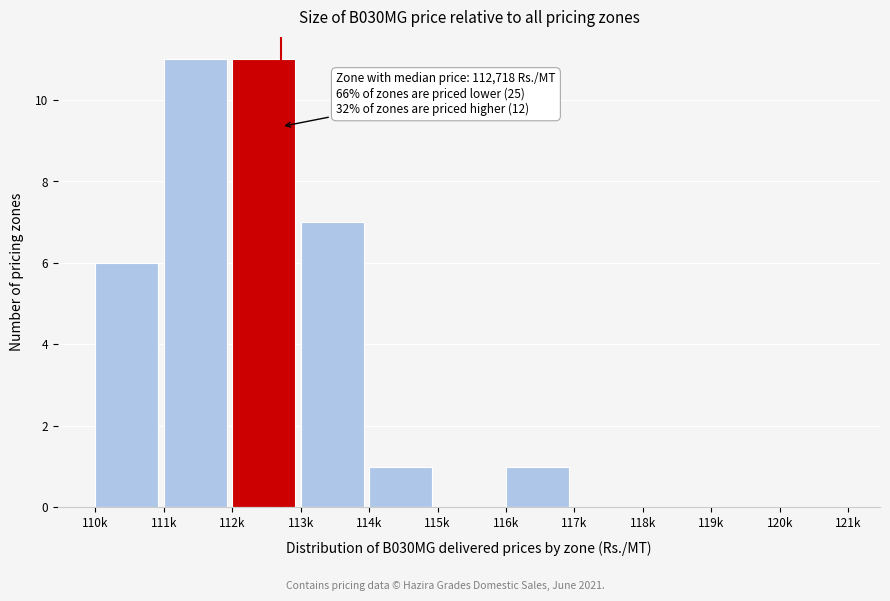

Reading right to left, extract all data points from this chart.

120k=0	119k=0	118k=0	117k=0	116k=1	115k=0	114k=1	113k=7	112k=11	111k=11	110k=6